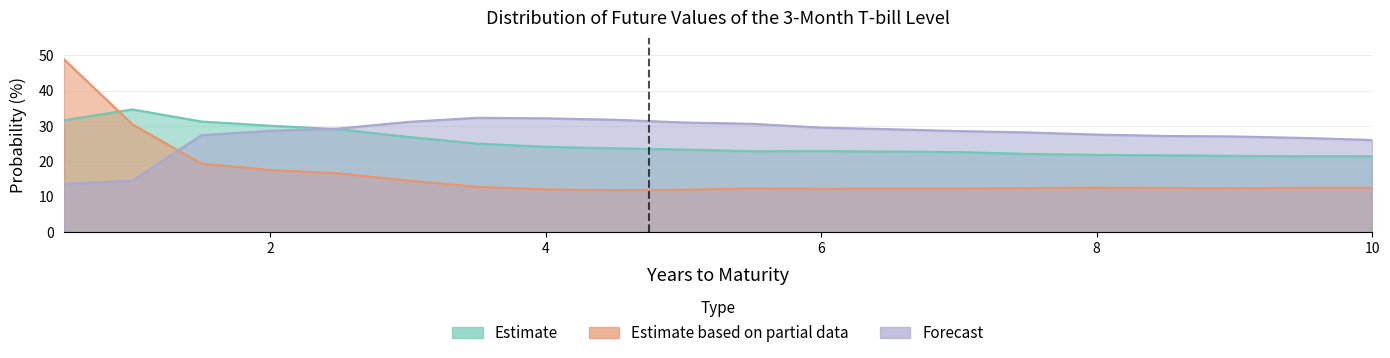

Reading left to right, transcribe all the data shown in this chart.

Estimate: 0.5=31.6	1.0=34.7	1.5=31.3	2.0=30.1	2.5=29.1	3.0=26.9	3.5=25.0	4.0=24.1	4.5=23.7	5.0=23.4	5.5=22.9	6.0=22.9	6.5=22.8	7.0=22.6	7.5=22.1	8.0=21.8	8.5=21.7	9.0=21.6	9.5=21.4	10.0=21.4
Estimate based on partial data: 0.5=49.0	1.0=30.5	1.5=19.4	2.0=17.6	2.5=16.6	3.0=14.6	3.5=12.8	4.0=12.1	4.5=11.8	5.0=12.0	5.5=12.3	6.0=12.2	6.5=12.3	7.0=12.3	7.5=12.5	8.0=12.6	8.5=12.5	9.0=12.4	9.5=12.5	10.0=12.5
Forecast: 0.5=13.6	1.0=14.5	1.5=27.4	2.0=28.6	2.5=29.3	3.0=31.2	3.5=32.3	4.0=32.2	4.5=31.8	5.0=31.0	5.5=30.6	6.0=29.6	6.5=29.1	7.0=28.6	7.5=28.2	8.0=27.6	8.5=27.2	9.0=27.1	9.5=26.6	10.0=26.1